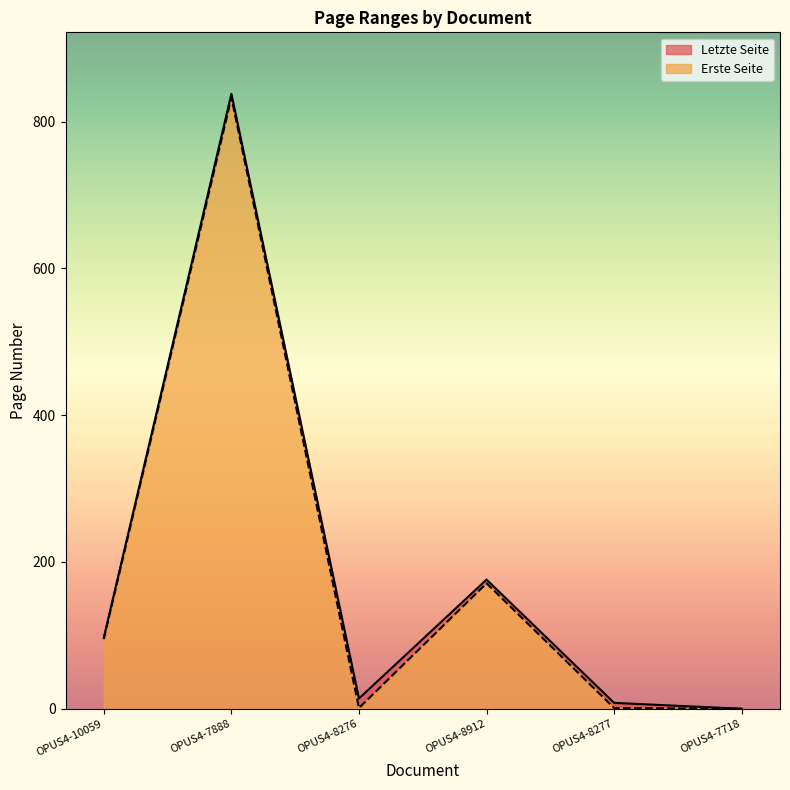

Where is the first local minimum for Letzte Seite?

OPUS4-8276